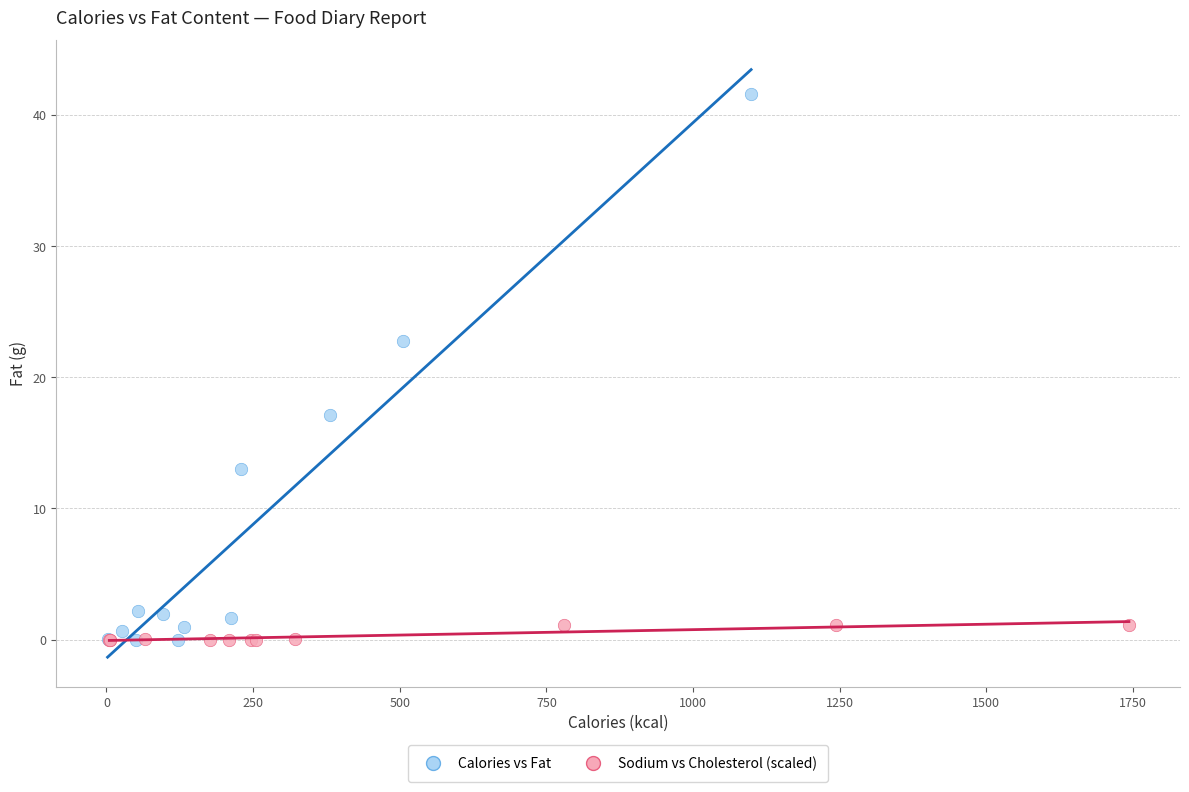

What are all the series names shown in the legend?

Calories vs Fat, Sodium vs Cholesterol (scaled)